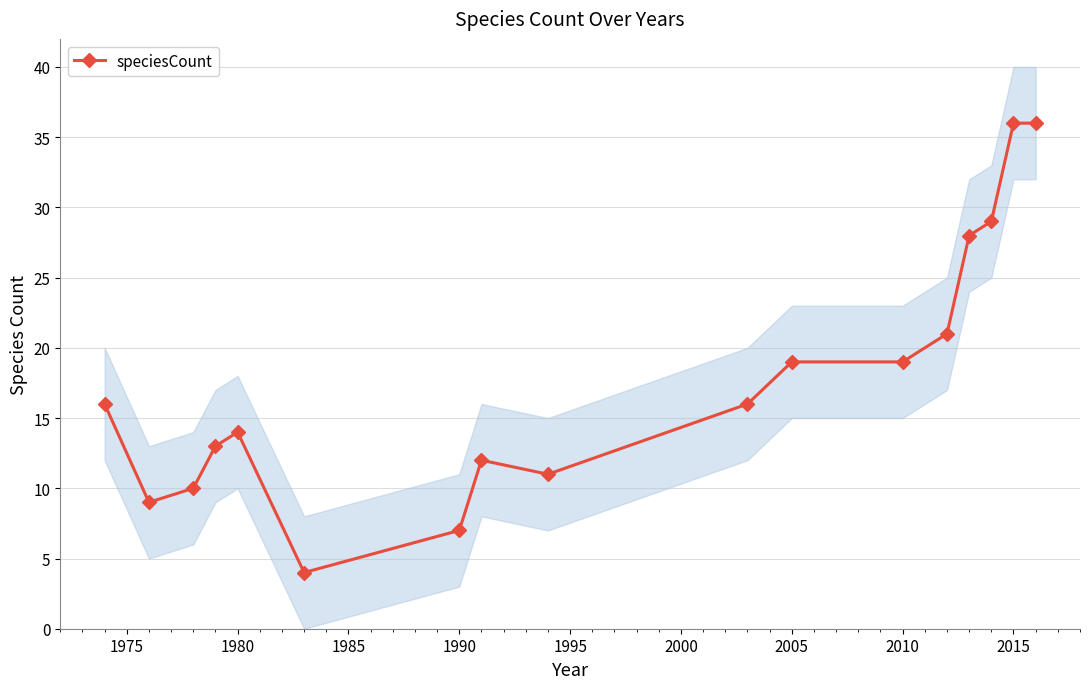

Does the chart have visible grid lines?

Yes